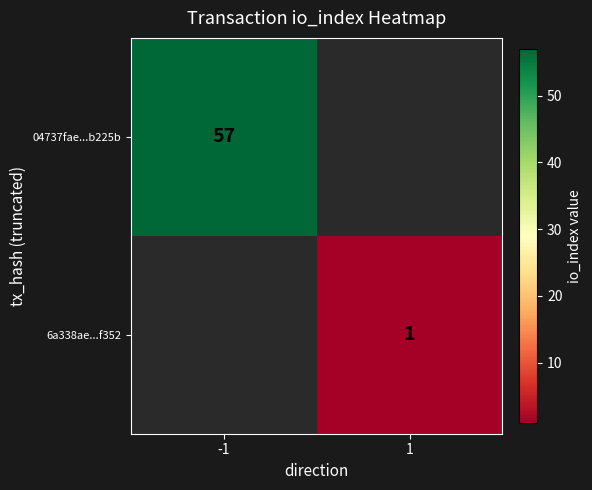

True or false: 04737fae...b225b has a value of 35 at -1.

False